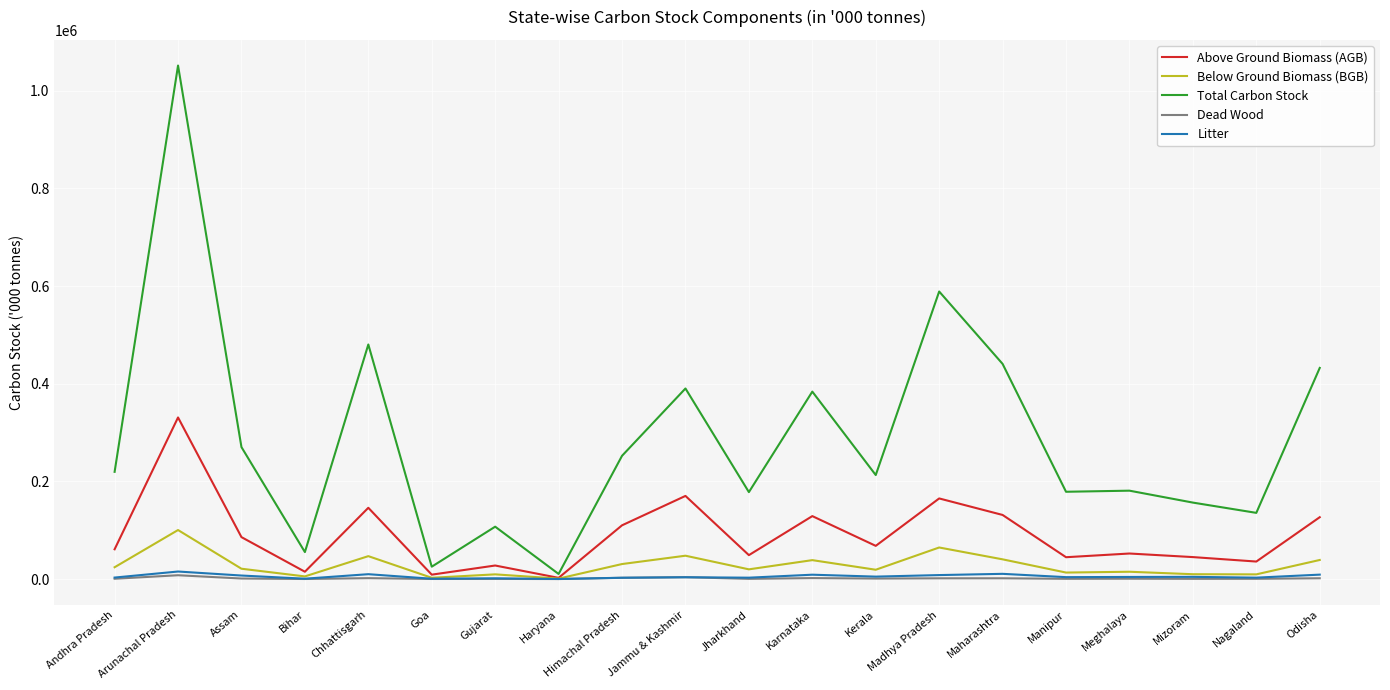

True or false: Above Ground Biomass (AGB) has a value of 35850 at Nagaland.

True